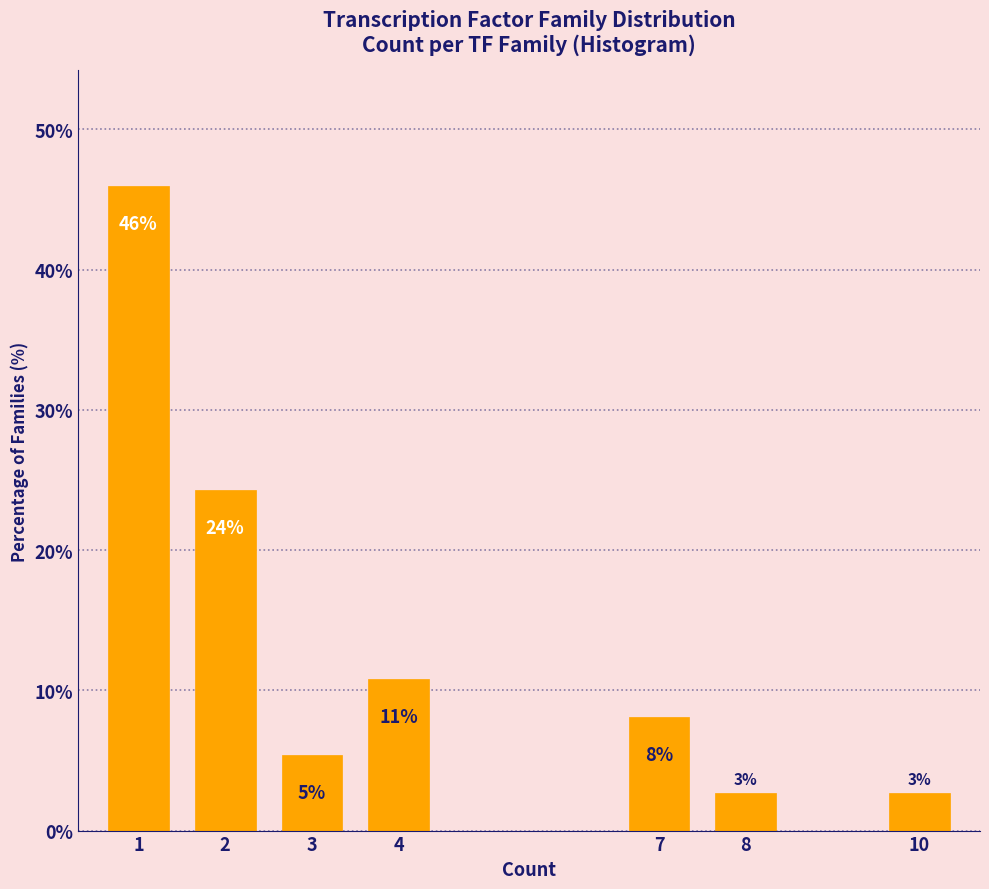

Does the chart contain any negative values?

No